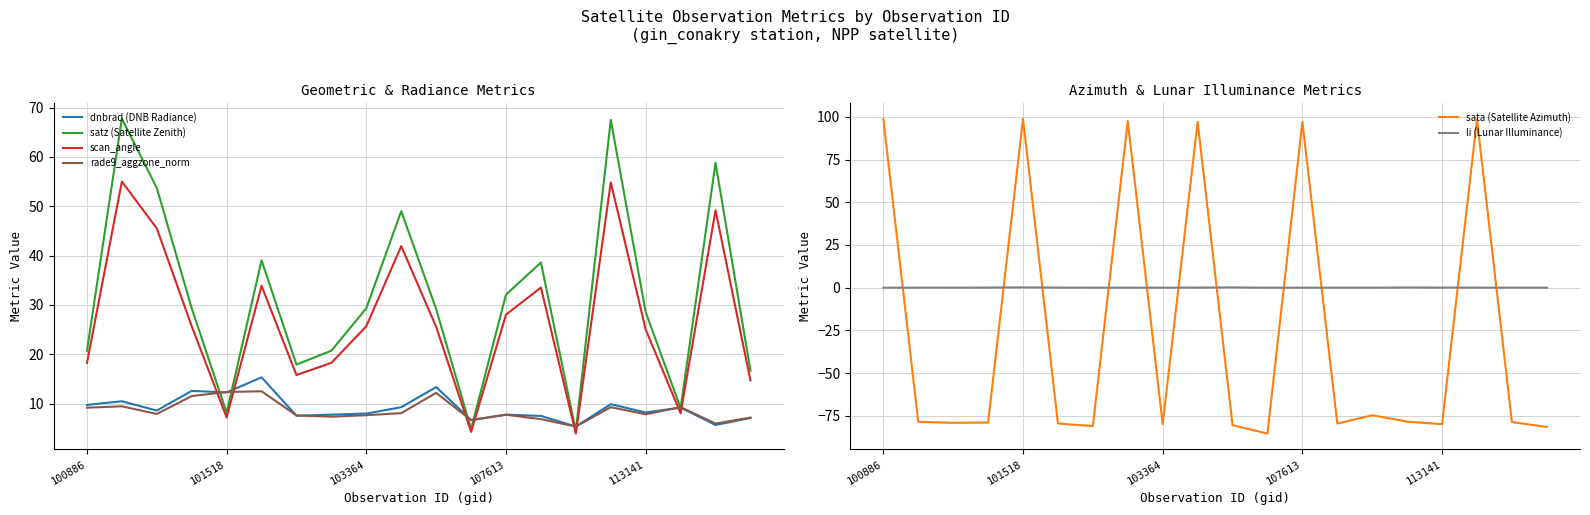

Which category has the lowest value in the sata (Satellite Azimuth) series?

11